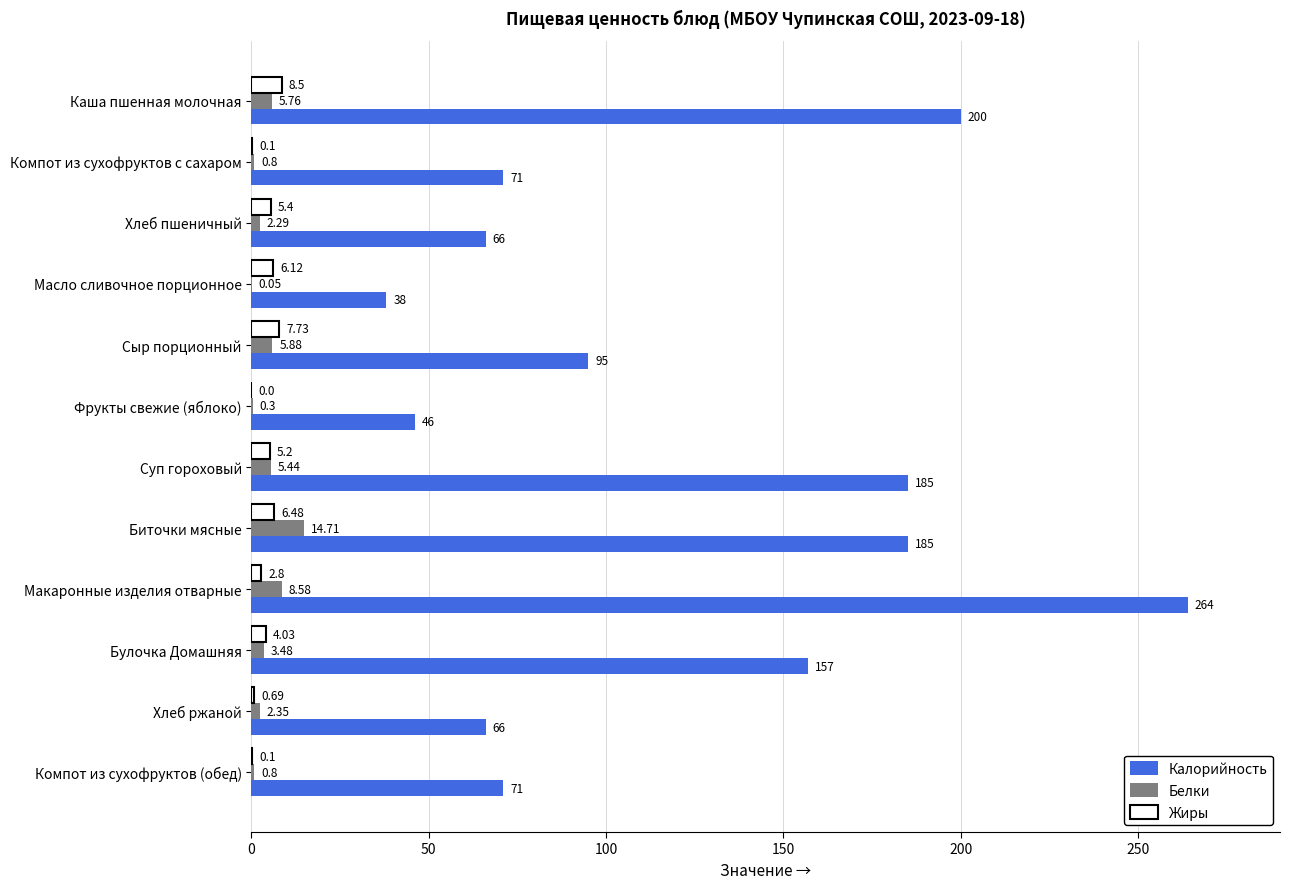

Which category has the highest value across all series?

Макаронные изделия отварные